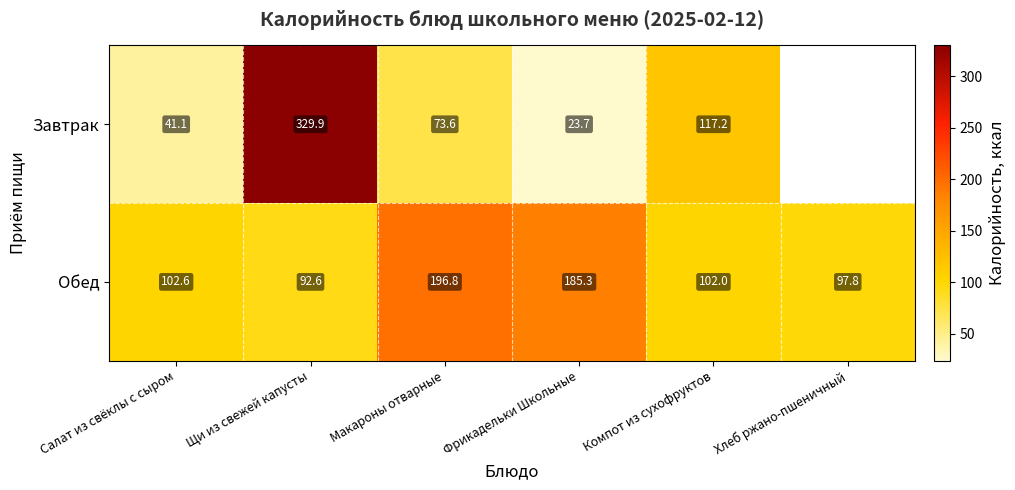

Which series changed the most between Фрикадельки Школьные and Компот из сухофруктов?

Завтрак